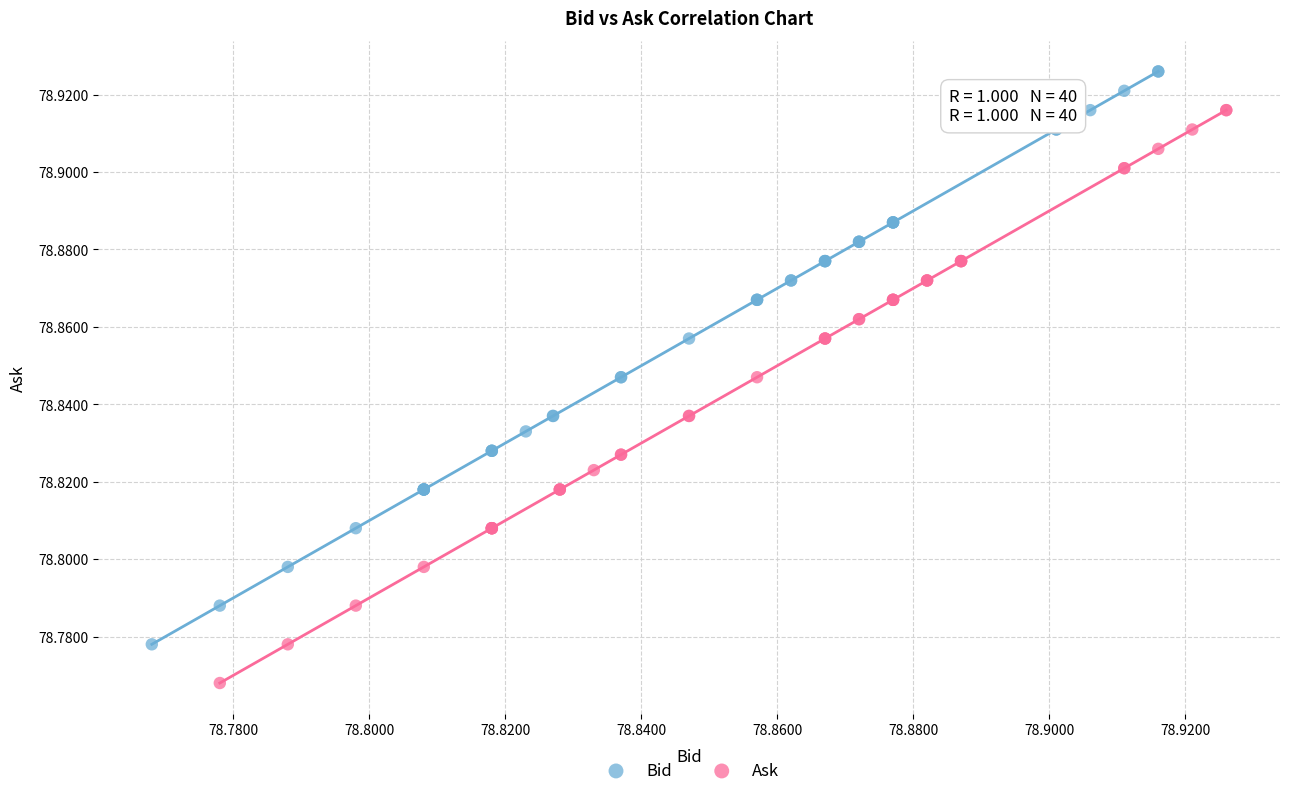

Which series contains the highest Y value?

Bid